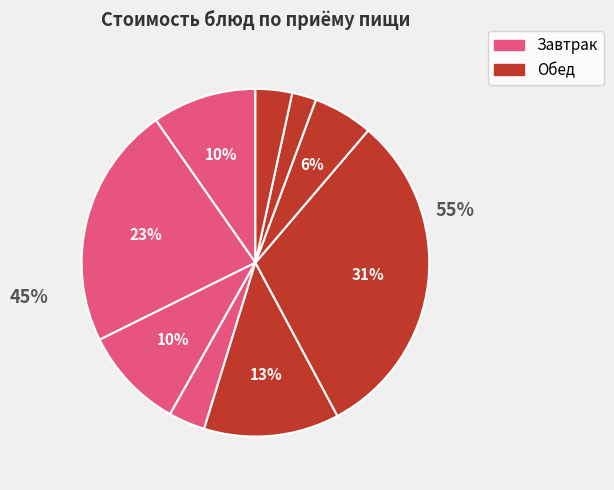

Is it true that сок виноградный is 18% of the pie?

False